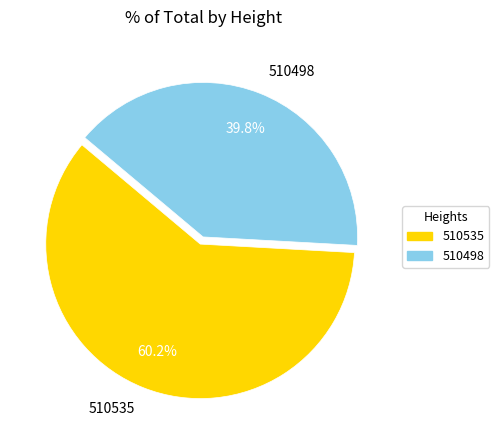

What is the majority slice?

510535